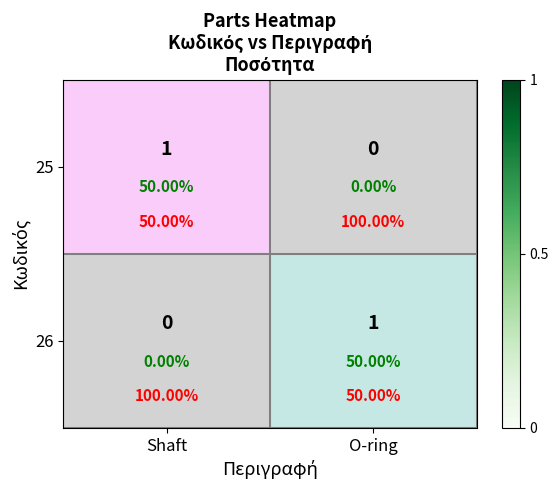

What is the difference between the 25 values at O-ring and Shaft?

1